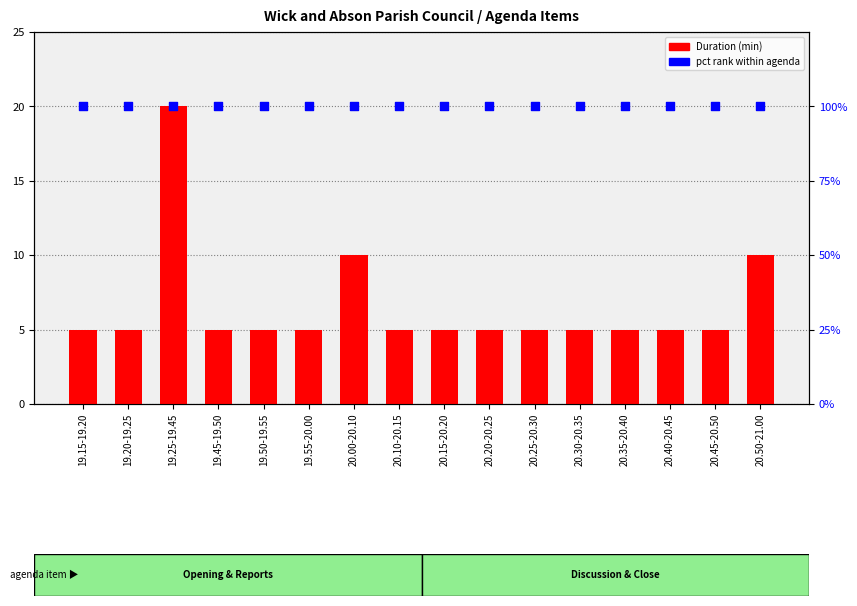

Is the value of pct rank within agenda at 20.50-21.00 greater than the value of Duration (min) at 19.20-19.25?

Yes